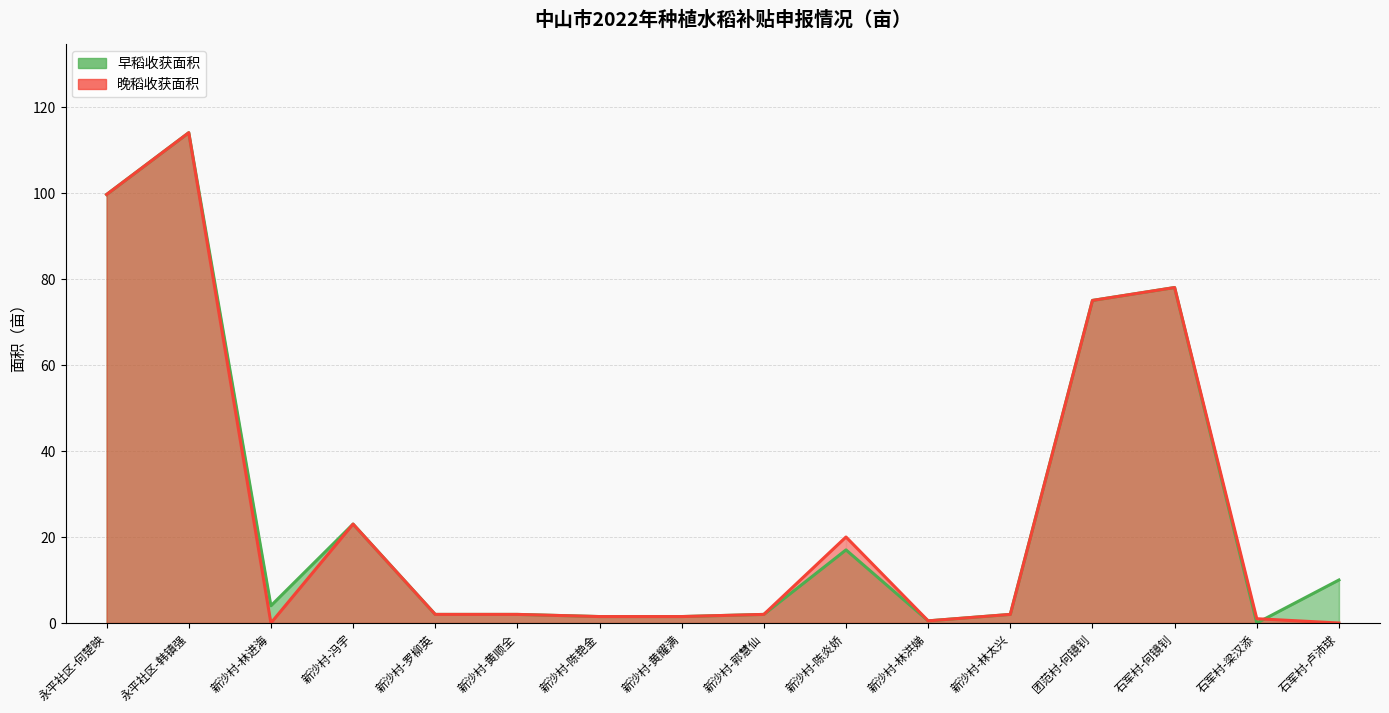

At which label does 晚稻收获面积 reach its peak?

永平社区-韩镇强